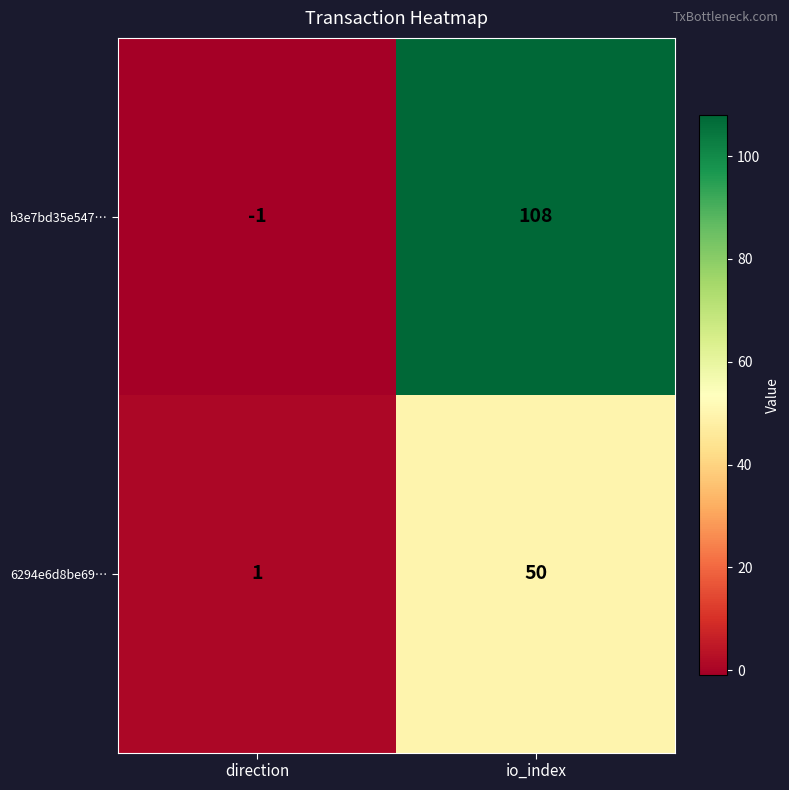

Is it true that 6294e6d8be69… equals 83 at io_index?

False